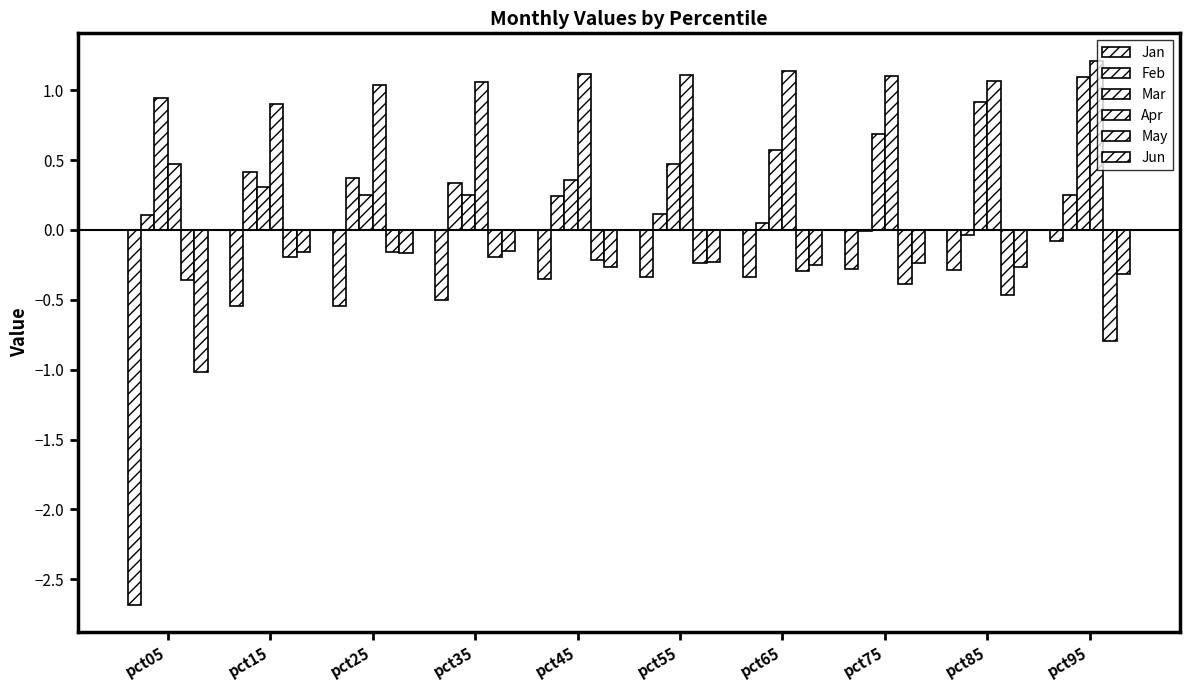

What is the smallest value displayed?

-2.7